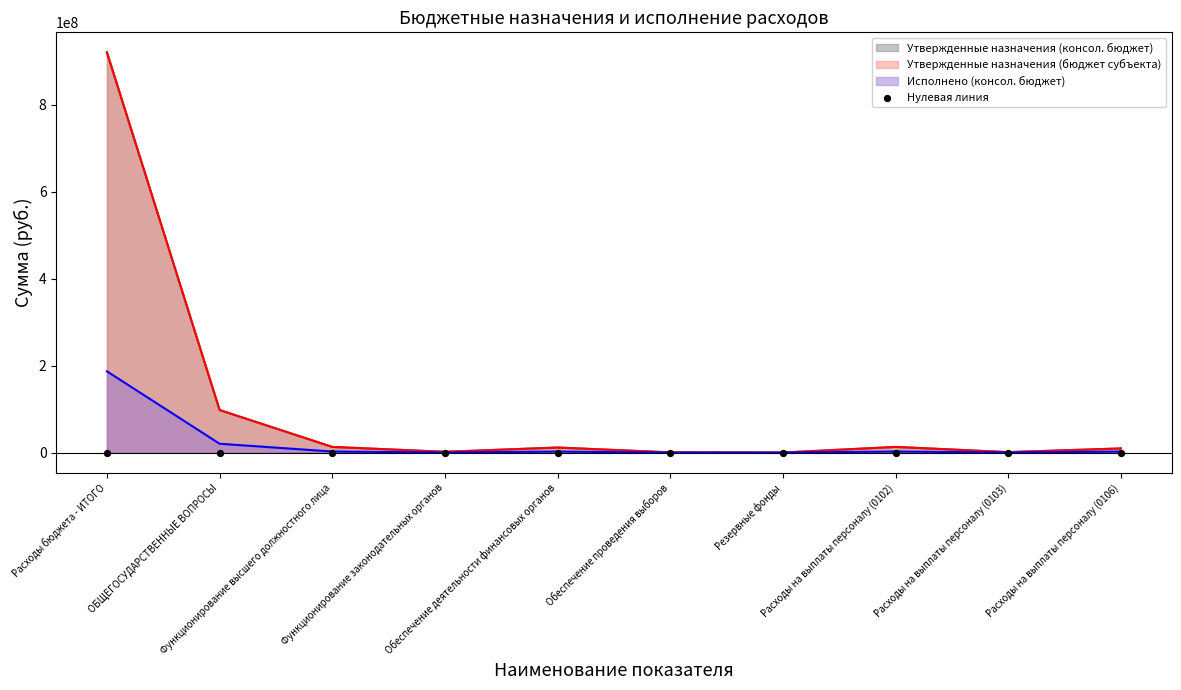

What is the total value across all series at Функционирование законодательных органов?

3869535.5